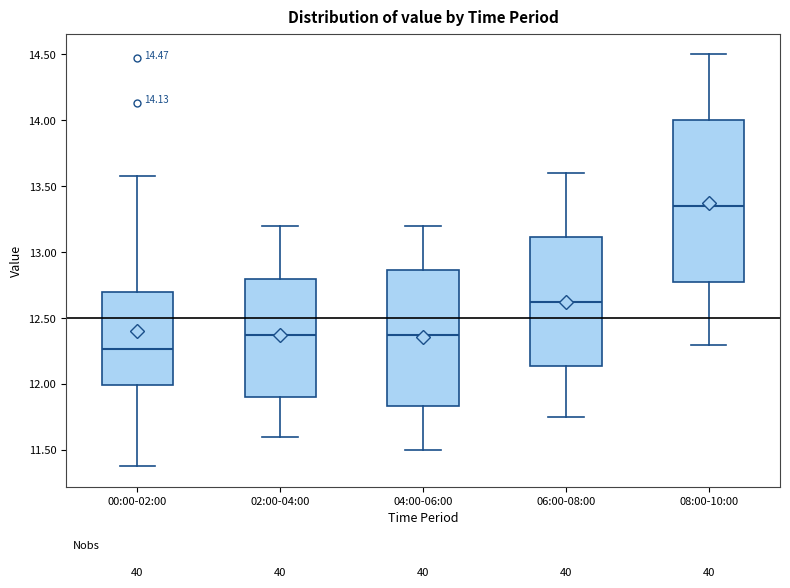

Which box is the tallest, from its lower edge to its upper edge?

08:00-10:00